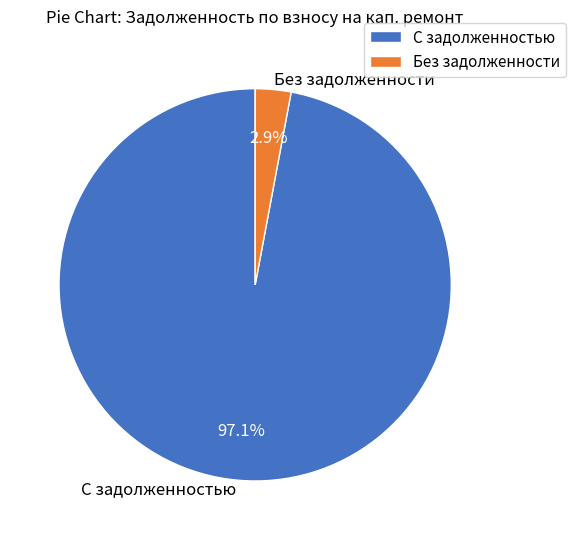

Is the sum of С задолженностью and Без задолженности greater than half?

Yes